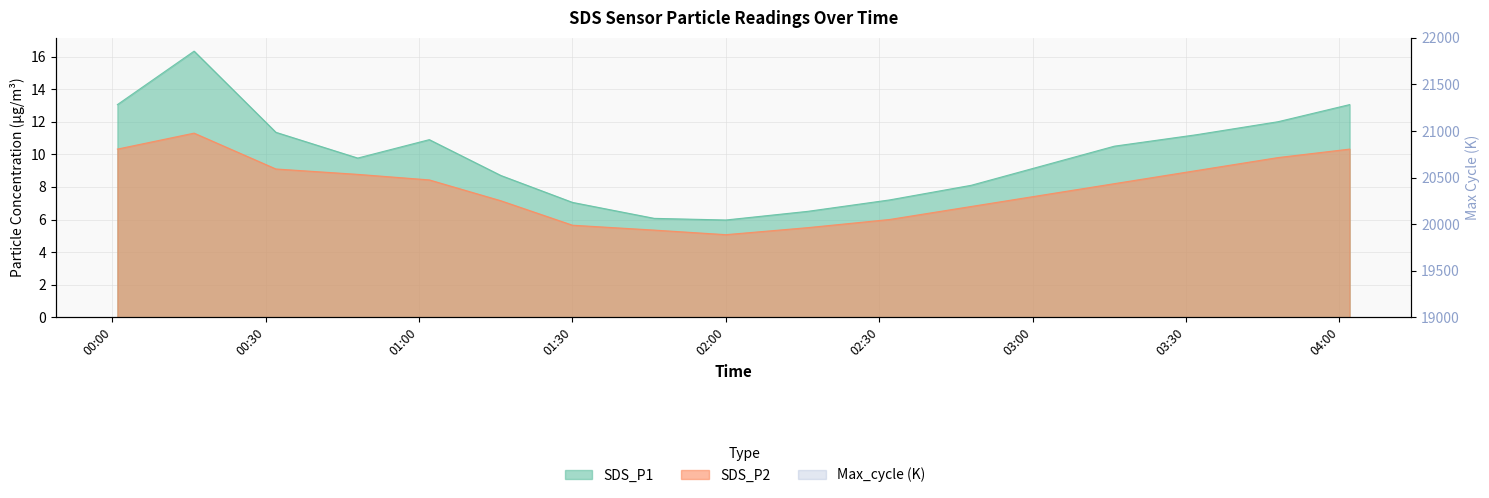

What is the spread (max minus min) of values at 2023/12/20 02:48?

13.7